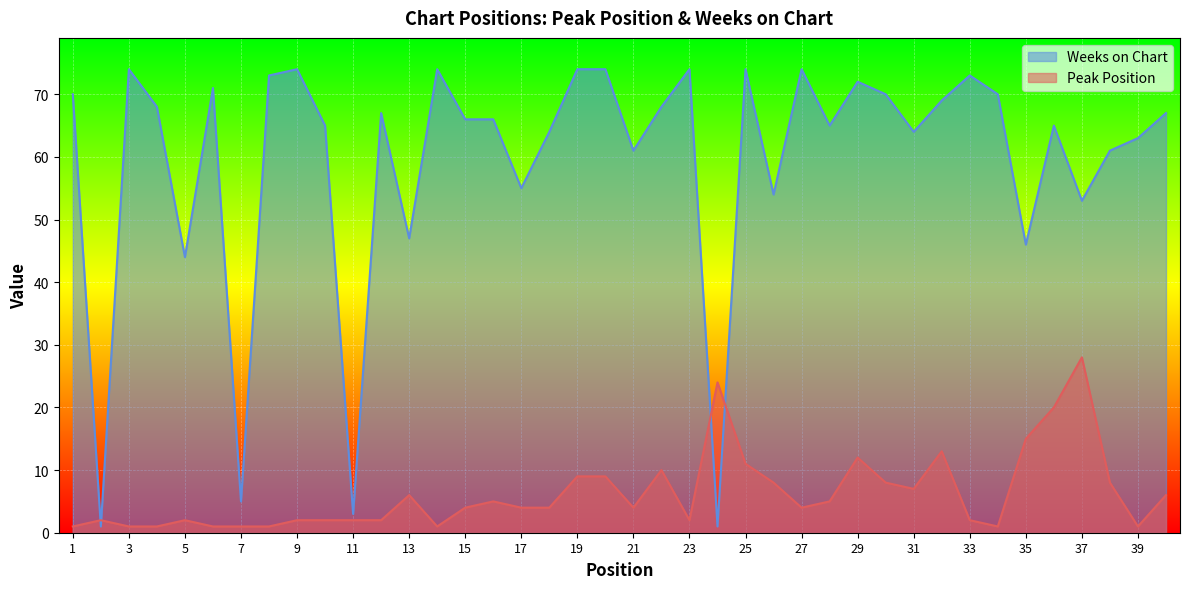

Where is the first local maximum for Peak Position?

2